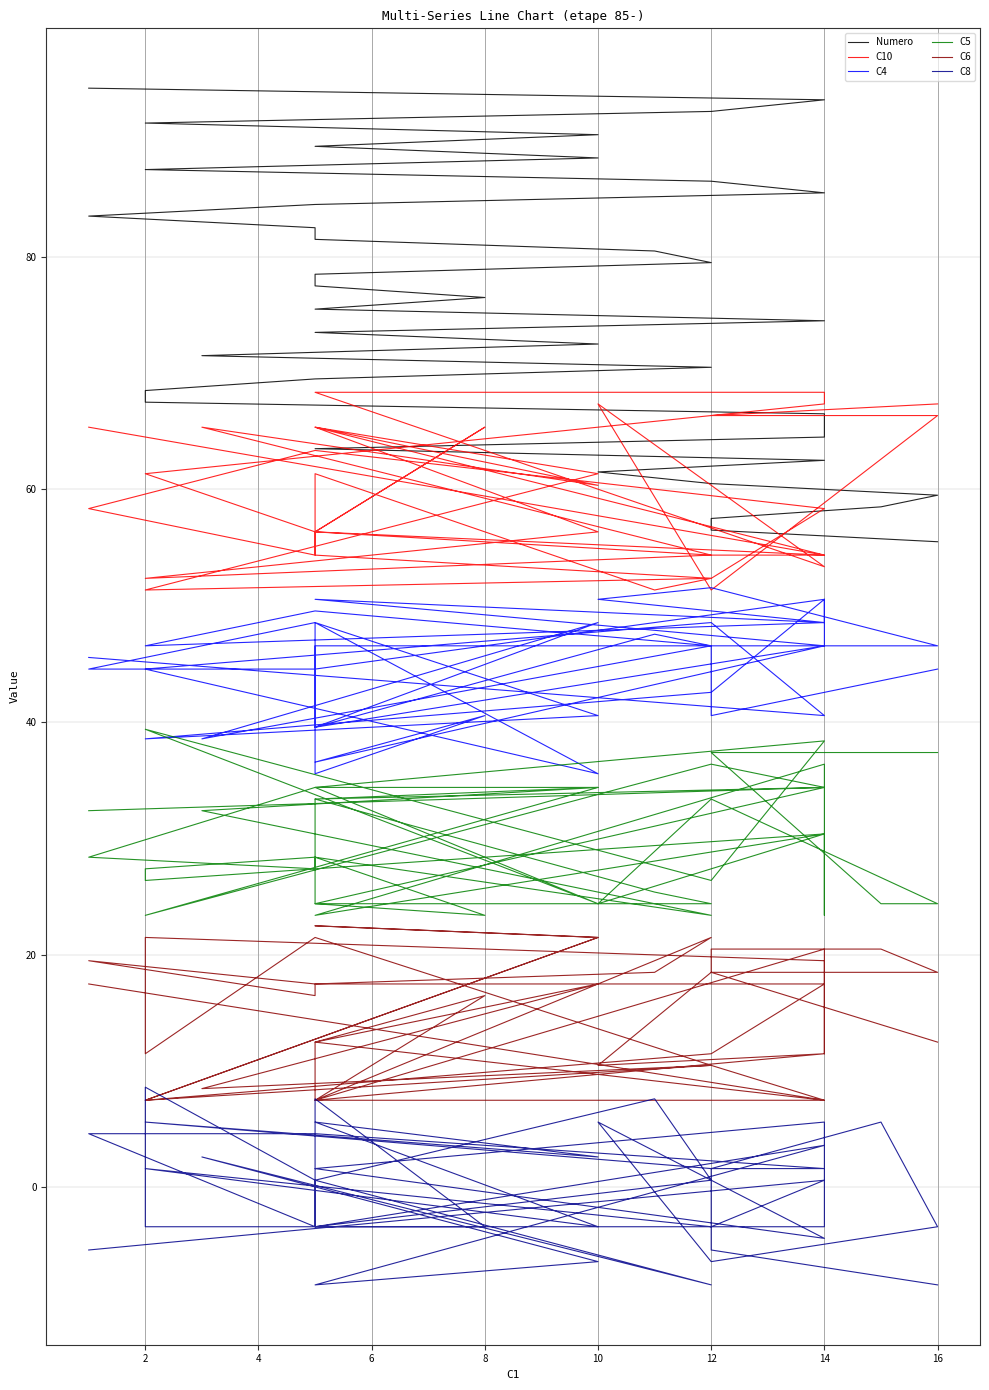

How many data points in C8 are above 0?

23